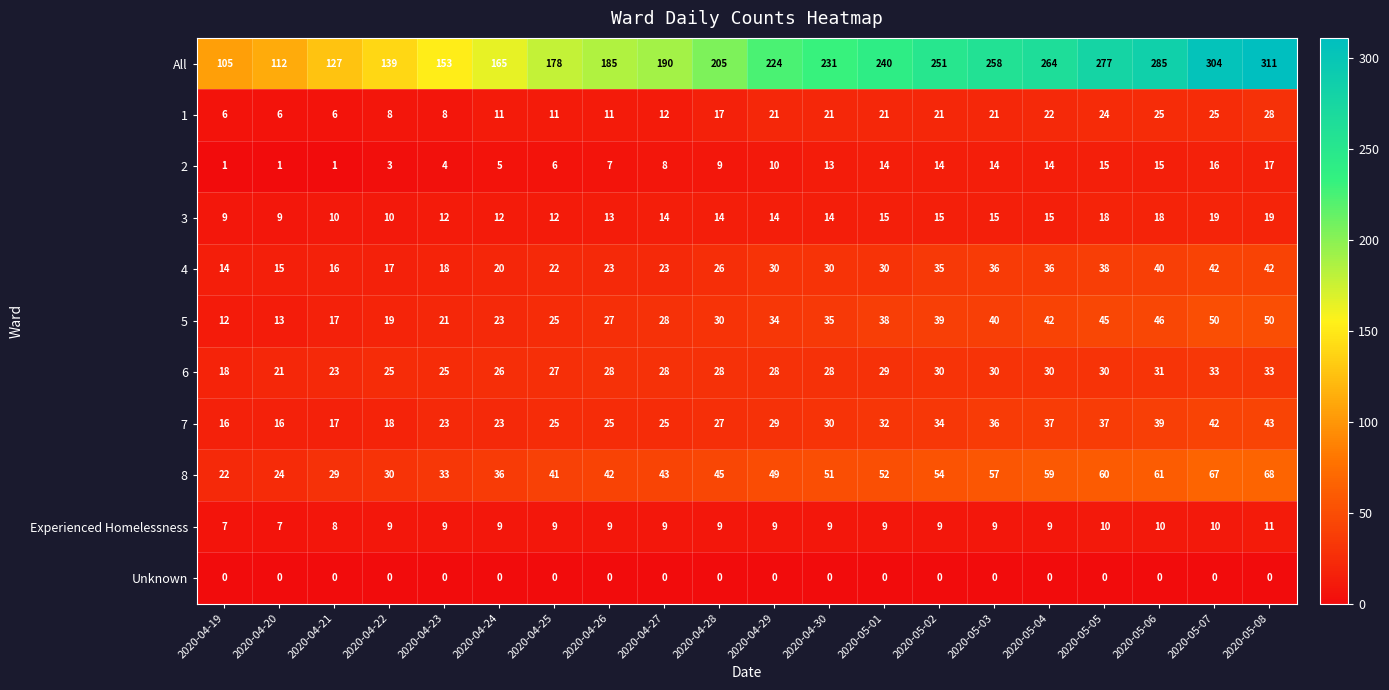

Count the 3 values in the range 12 to 15.

12